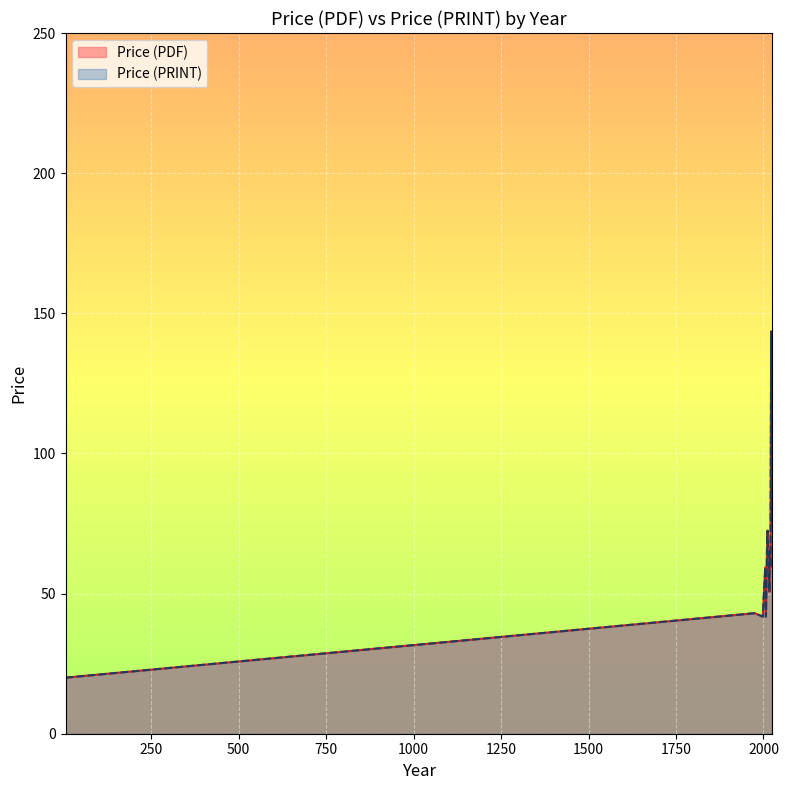

The value of Price (PRINT) at 2020 is 35.5. True or false?

False